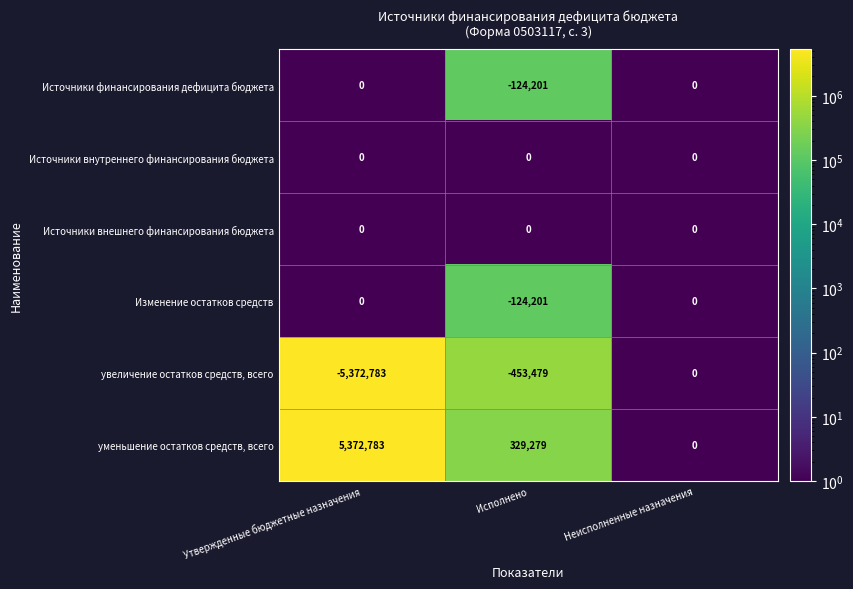

How many Изменение остатков средств values are between -124201 and 0?

3